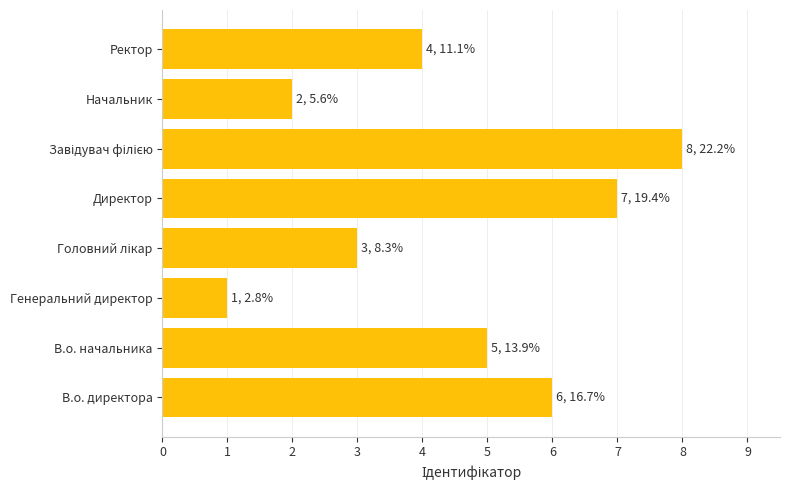

What value does the data have at В.о. начальника?

5